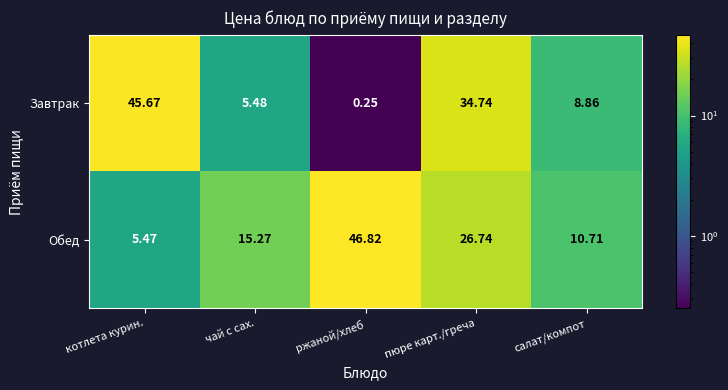

Which series has the largest range (max minus min)?

Завтрак